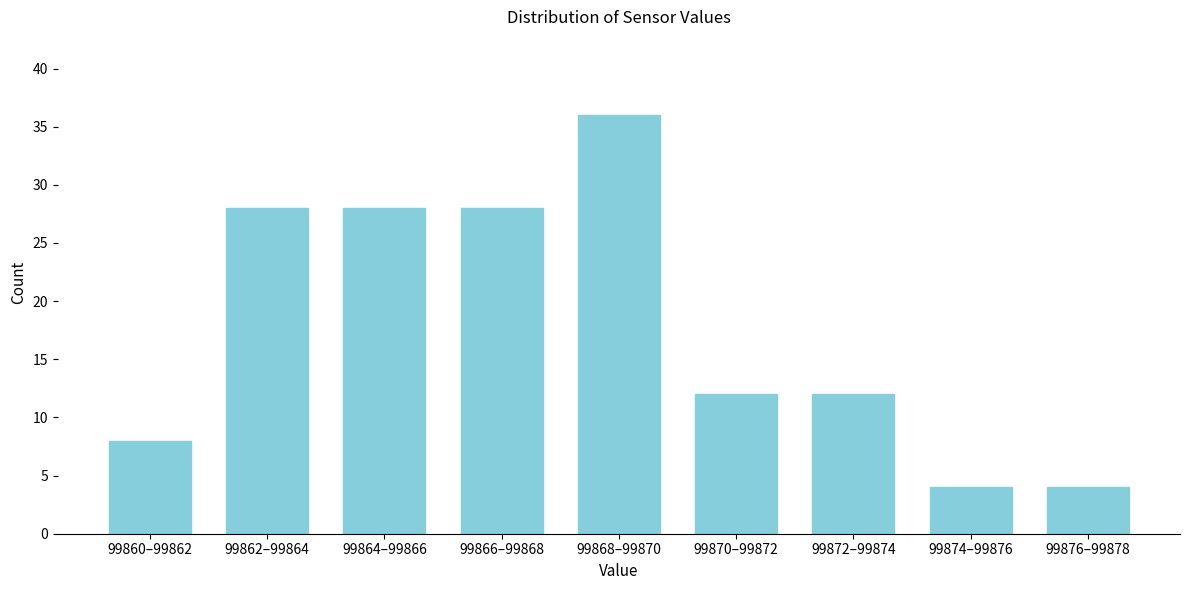

Reading right to left, extract all data points from this chart.

4	4	12	12	36	28	28	28	8